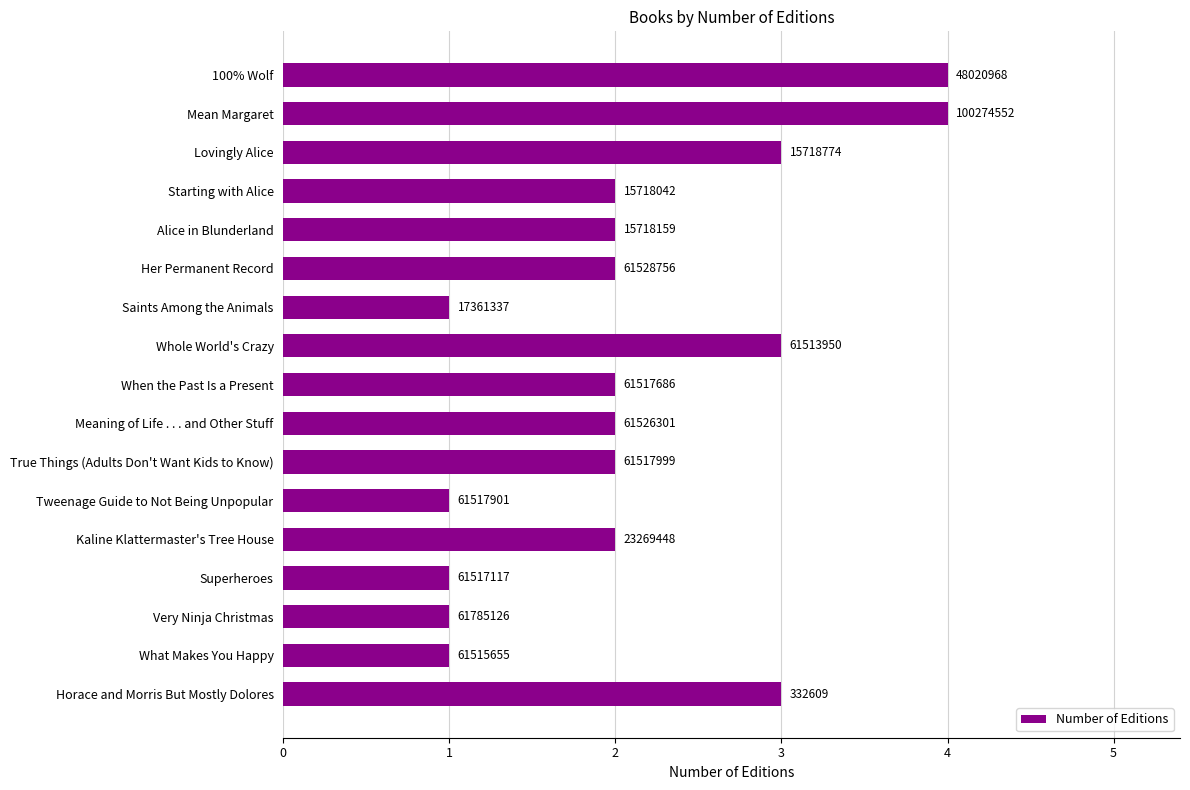

What is the average value?

2